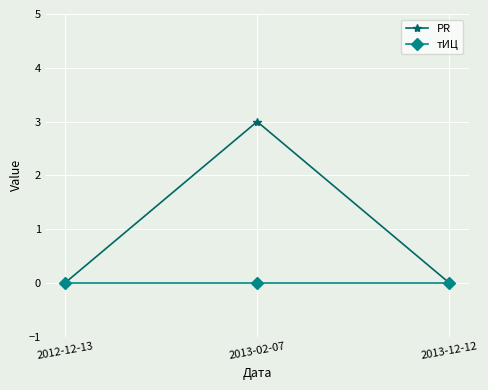

List the series in order of their overall mean, highest first.

PR, тИЦ